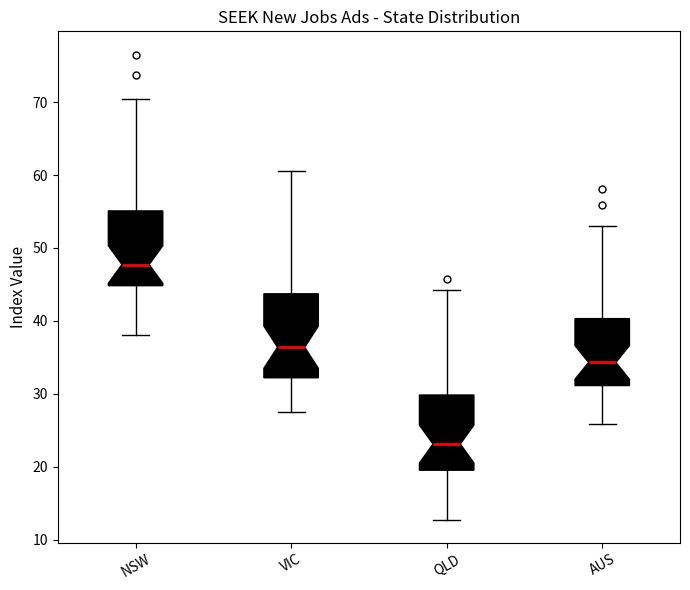

Reading left to right, read every box against the y-axis: the position of its median line, the range the box covers, and the ends of its whiskers. The values are not printed on the chart, so give them approximately, as read against the axis.

NSW: median 48, box 45 to 55, whiskers 38 to 70
VIC: median 36, box 32 to 44, whiskers 27 to 61
QLD: median 23, box 20 to 30, whiskers 13 to 44
AUS: median 34, box 31 to 40, whiskers 26 to 53